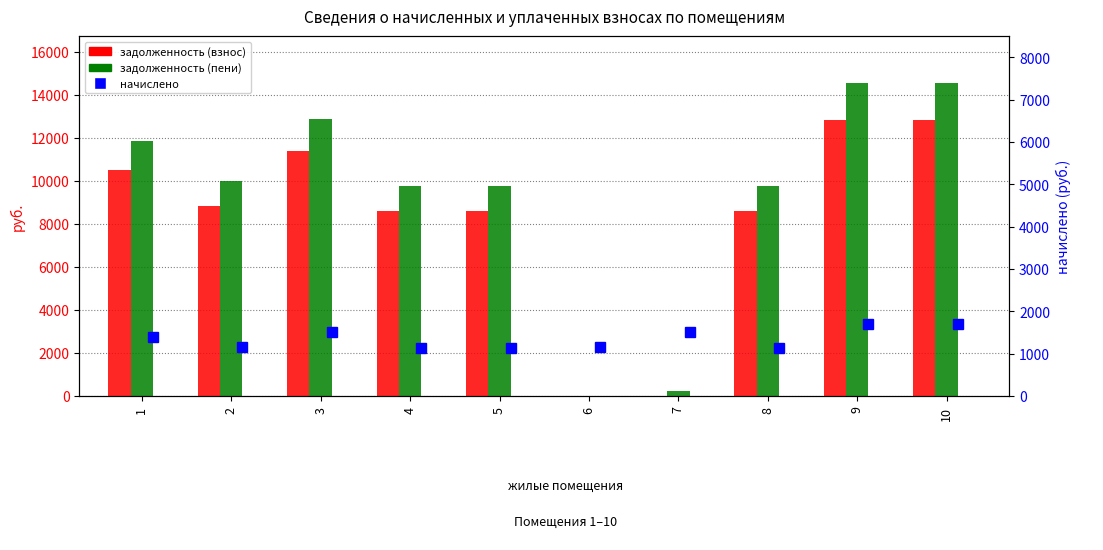

Which series has the widest spread of values?

задолженность (пени)